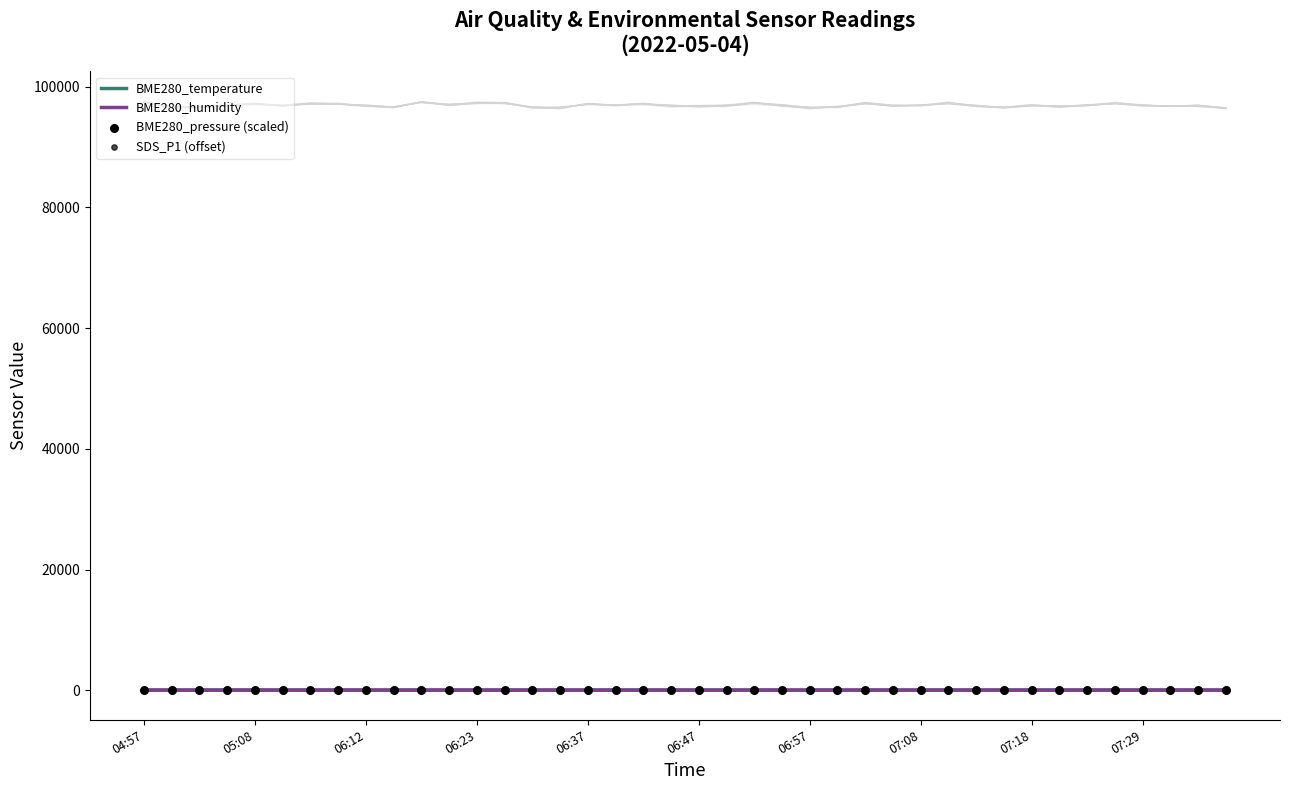

At how many categories does at least one series exceed 14?

40